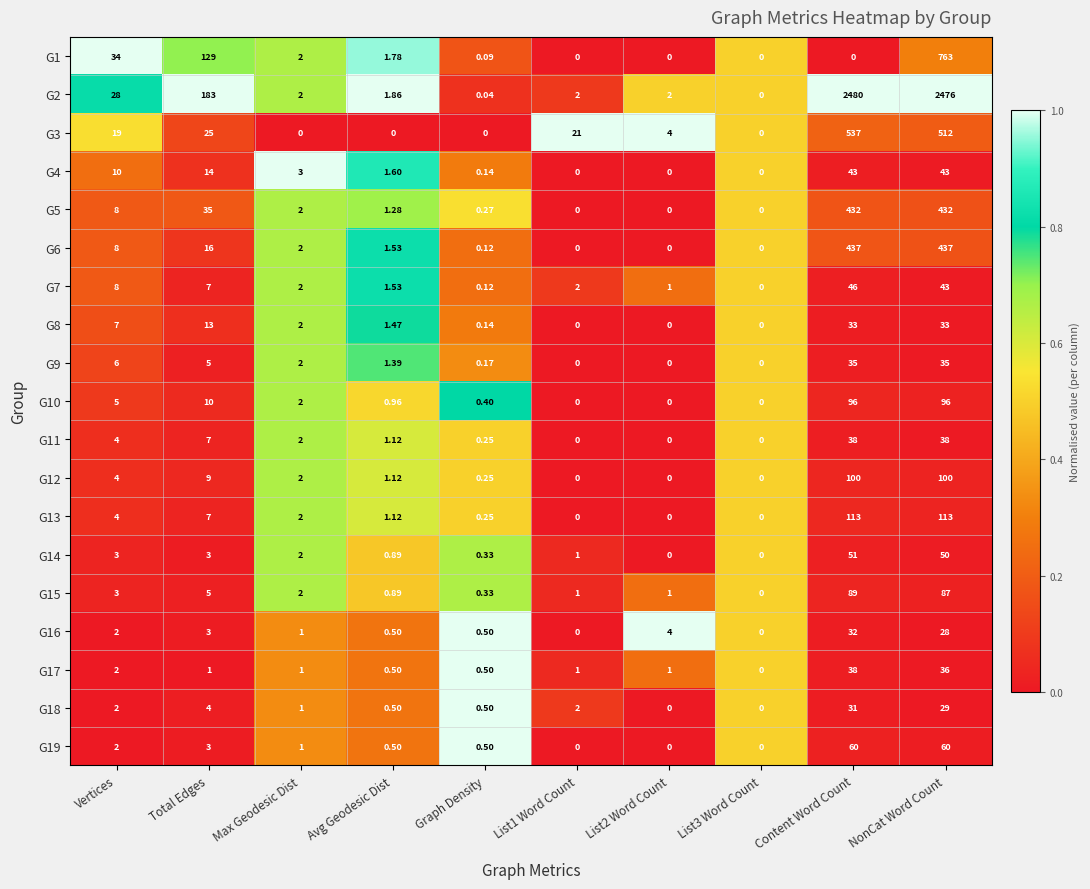

Where is G12 nearest to the value 50?

Total Edges